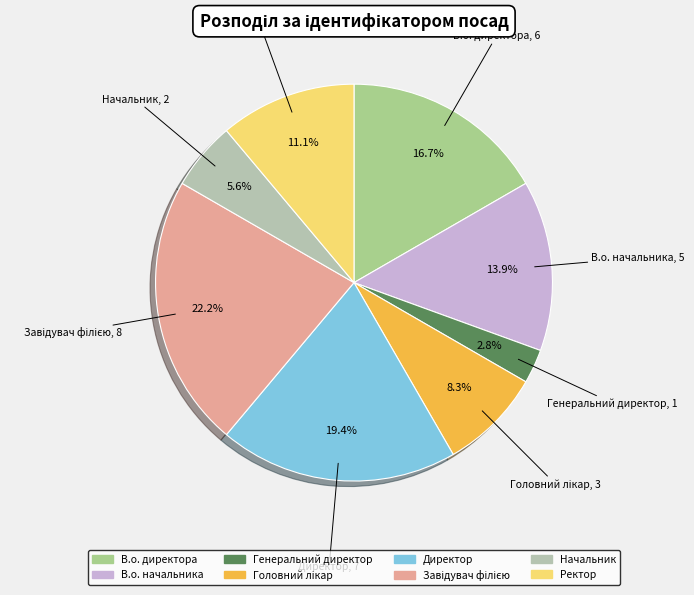

How many slices are in this pie chart?

8